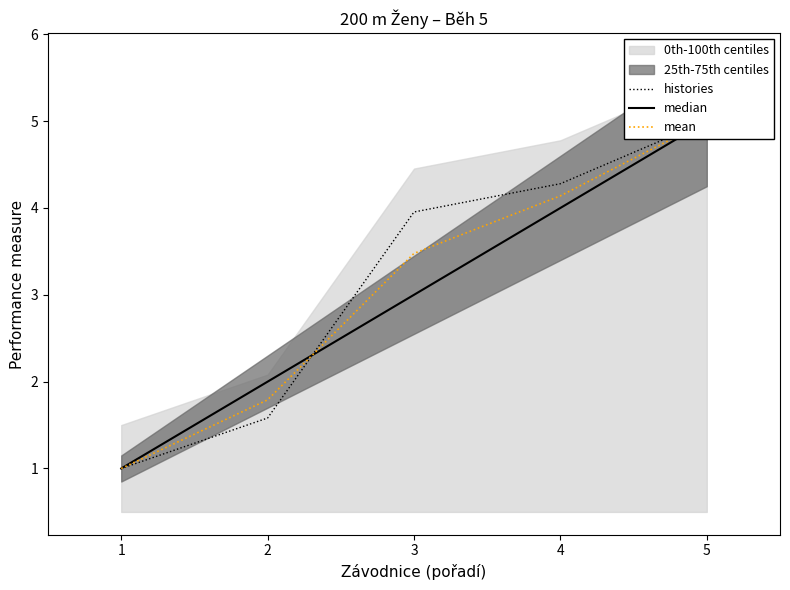

How many categories are shown in the chart?

5